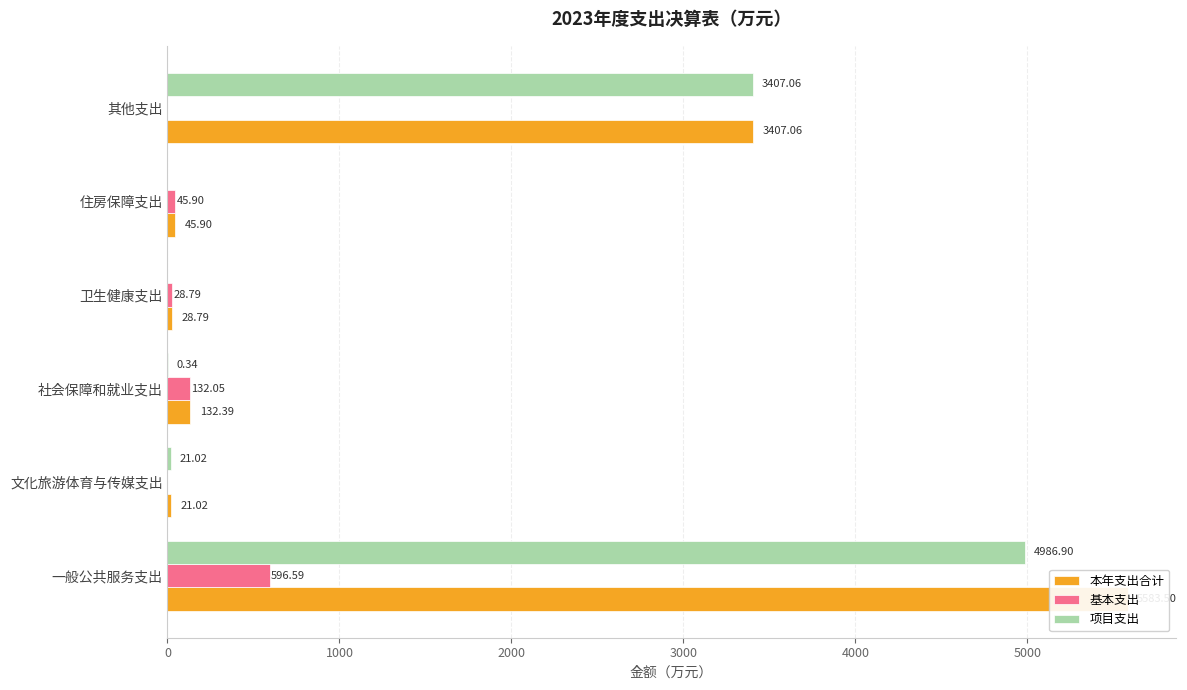

Reading right to left, extract all data points from this chart.

本年支出合计: 3407.1	45.9	28.8	132.4	21.0	5583.5
基本支出: 0.0	45.9	28.8	132.1	0.0	596.6
项目支出: 3407.1	0.0	0.0	0.3	21.0	4986.9